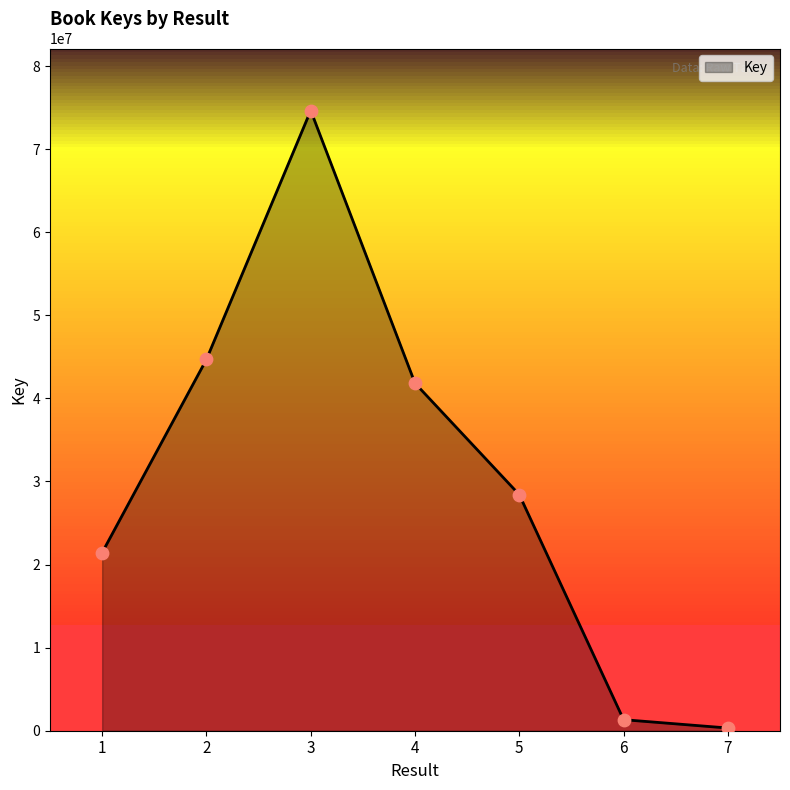

Which has a higher value, 7 or 3?

3